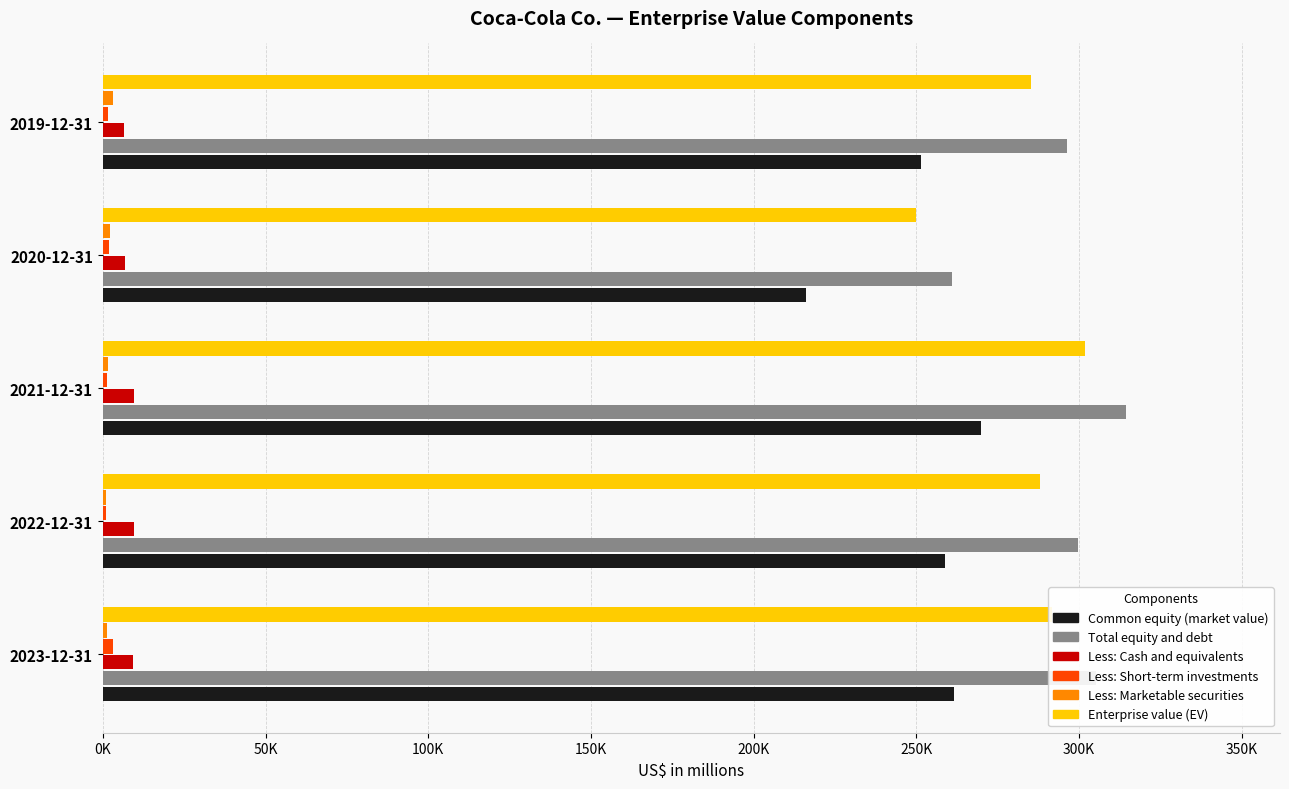

What are all the series names shown in the legend?

Common equity (market value), Total equity and debt, Less: Cash and equivalents, Less: Short-term investments, Less: Marketable securities, Enterprise value (EV)